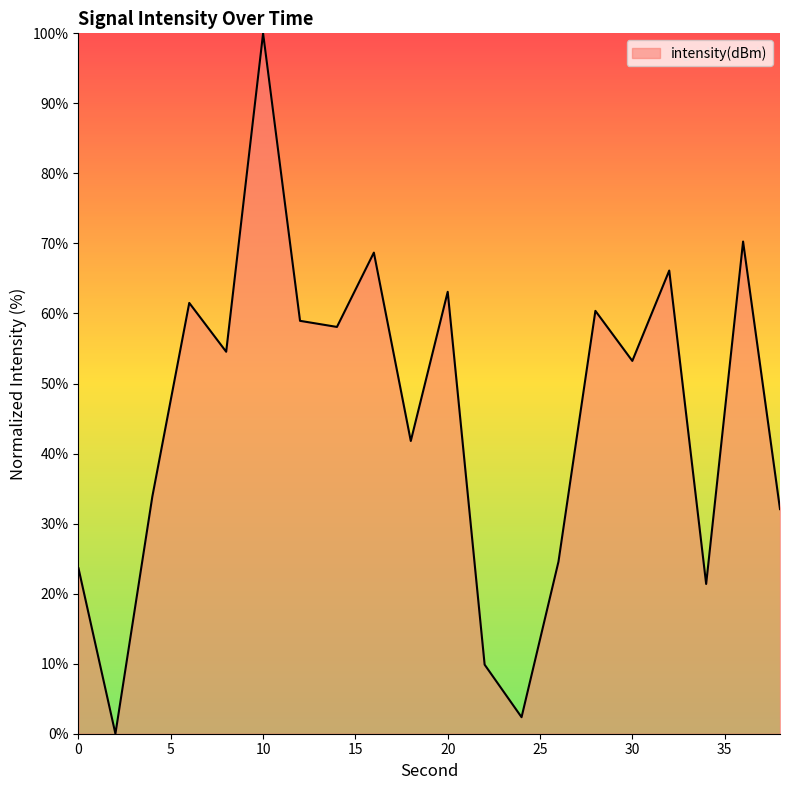

What is the maximum value shown in the chart?

100.0